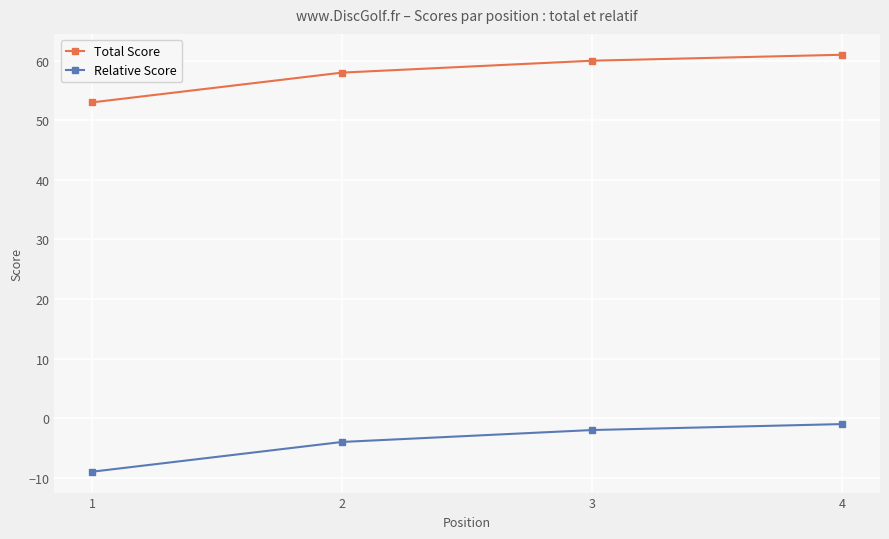

How many lines are shown in the chart?

2